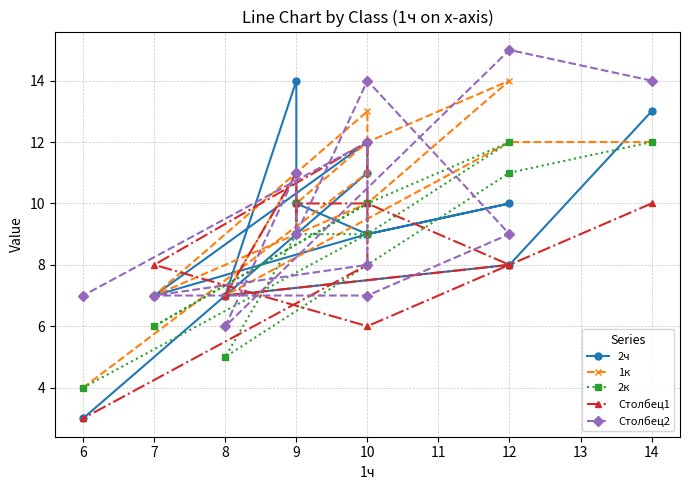

At how many categories does at least one series exceed 13?

5